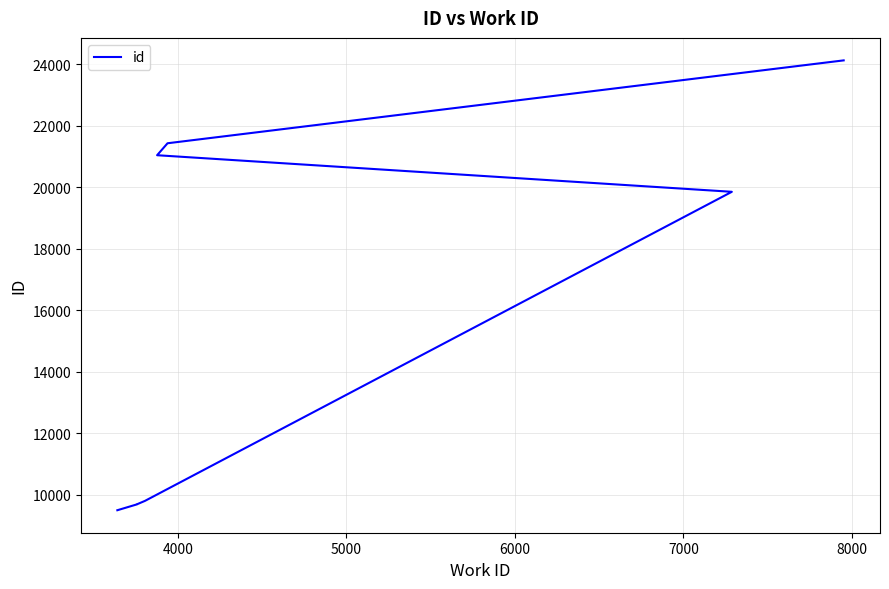

How many lines are shown in the chart?

1